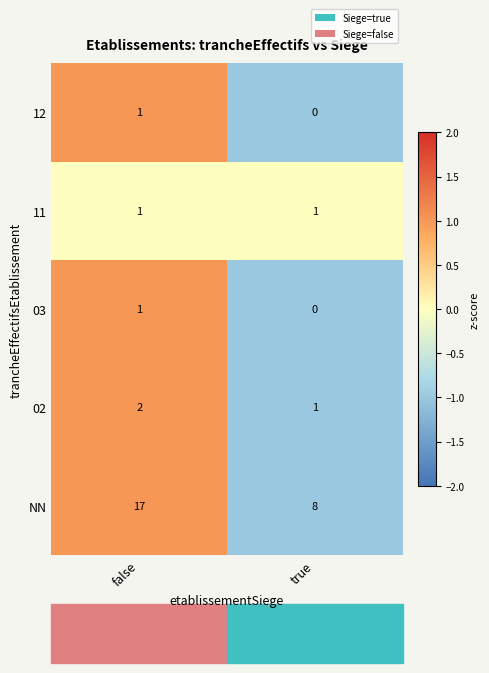

How many data points in NN are less than 17?

1